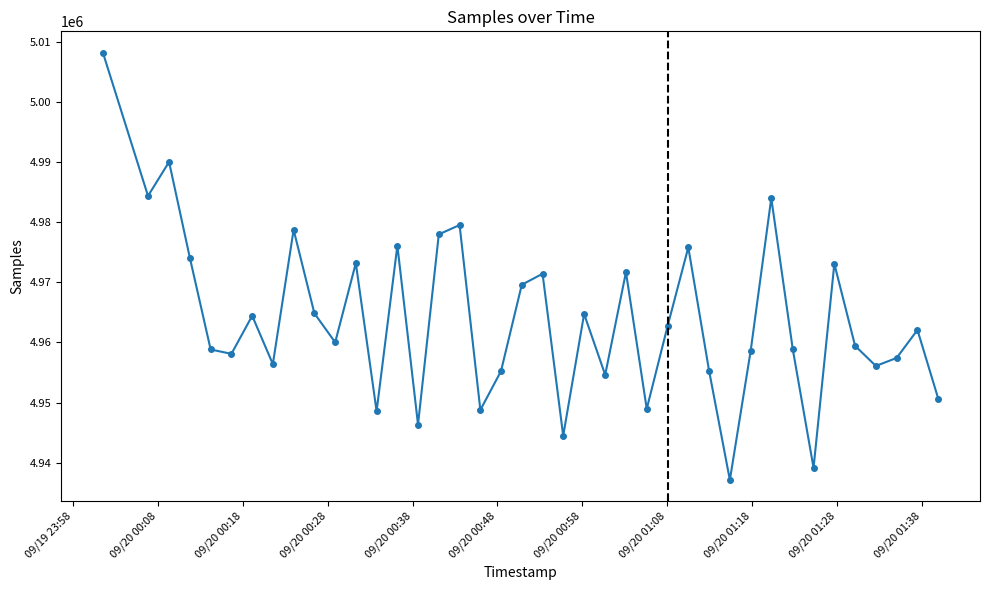

What is the value of the 9th point from the left?

4978732